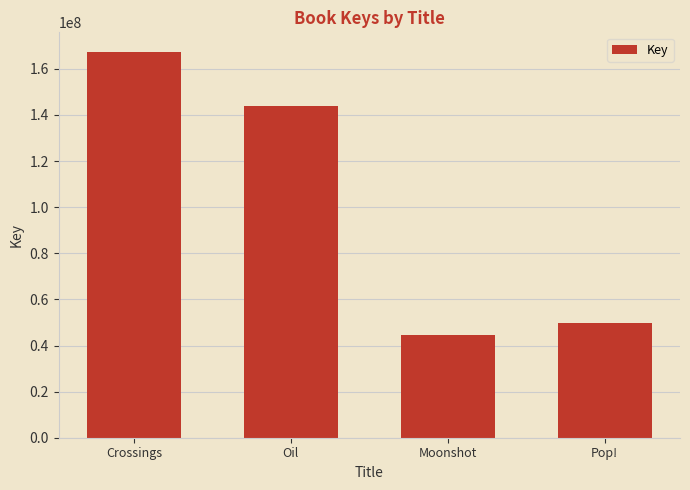

Approximately how many times larger is the value at Pop! compared to Oil?

0.3